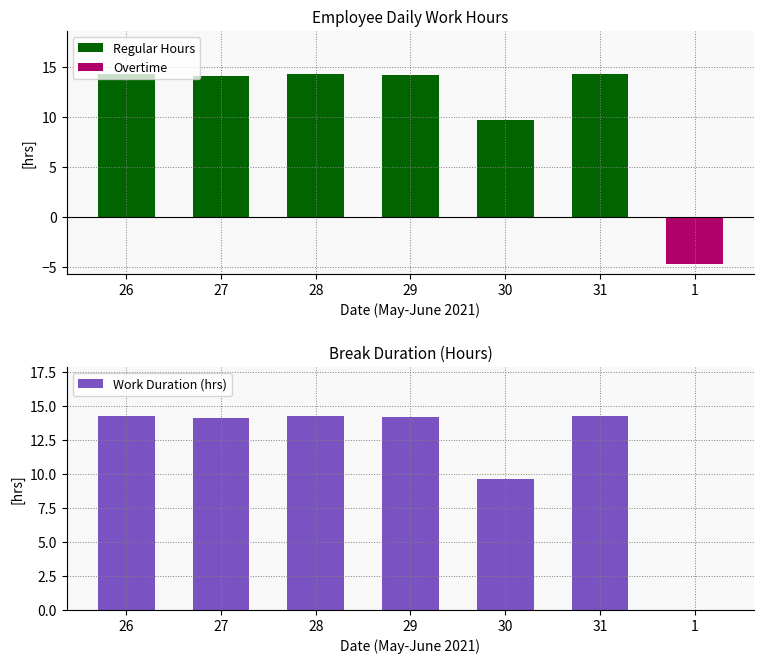

True or false: Work Duration (hrs) has a value of 14.1 at 27.

True